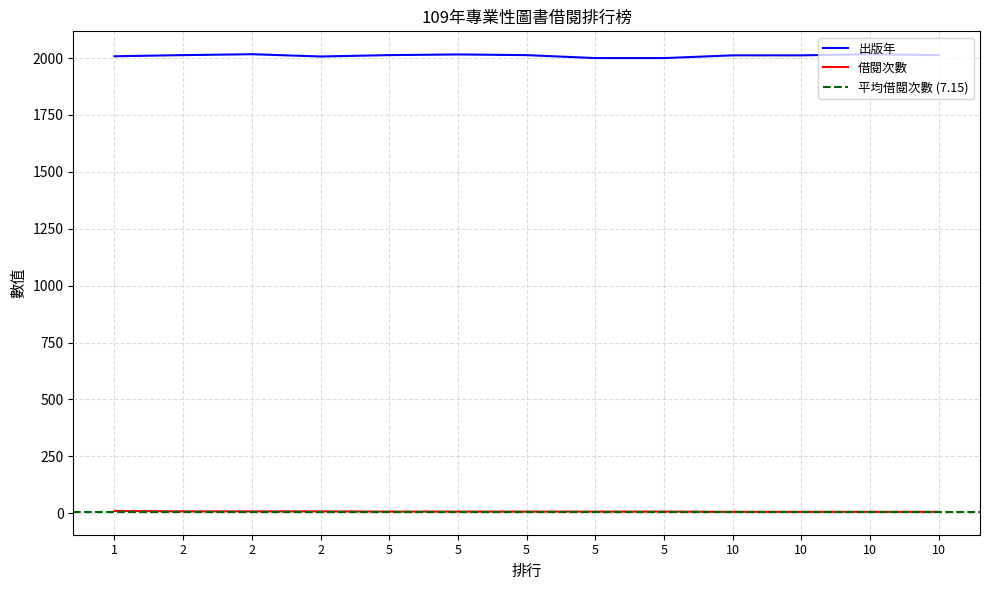

True or false: 出版年 and 借閱次數 cross at least once.

False